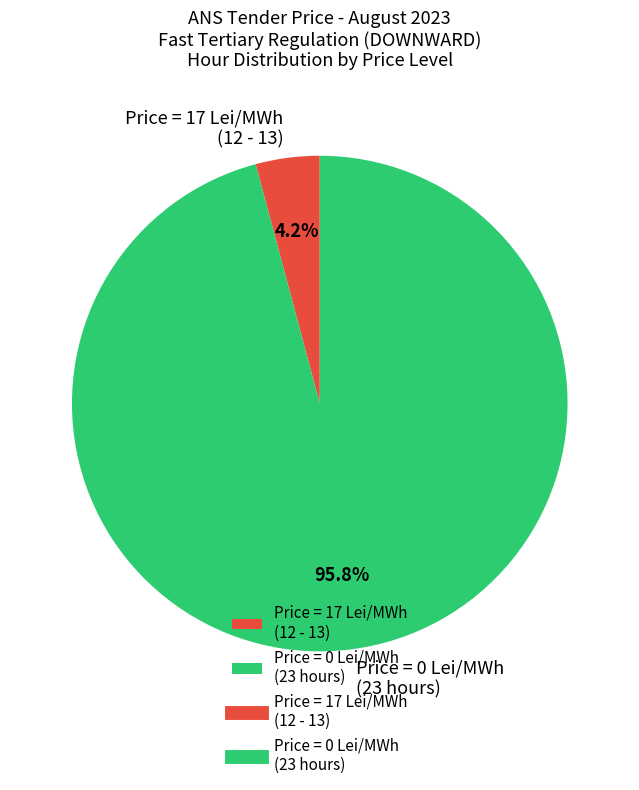

Which category has the biggest portion of the pie?

Price = 0 Lei/MWh (23 hours)